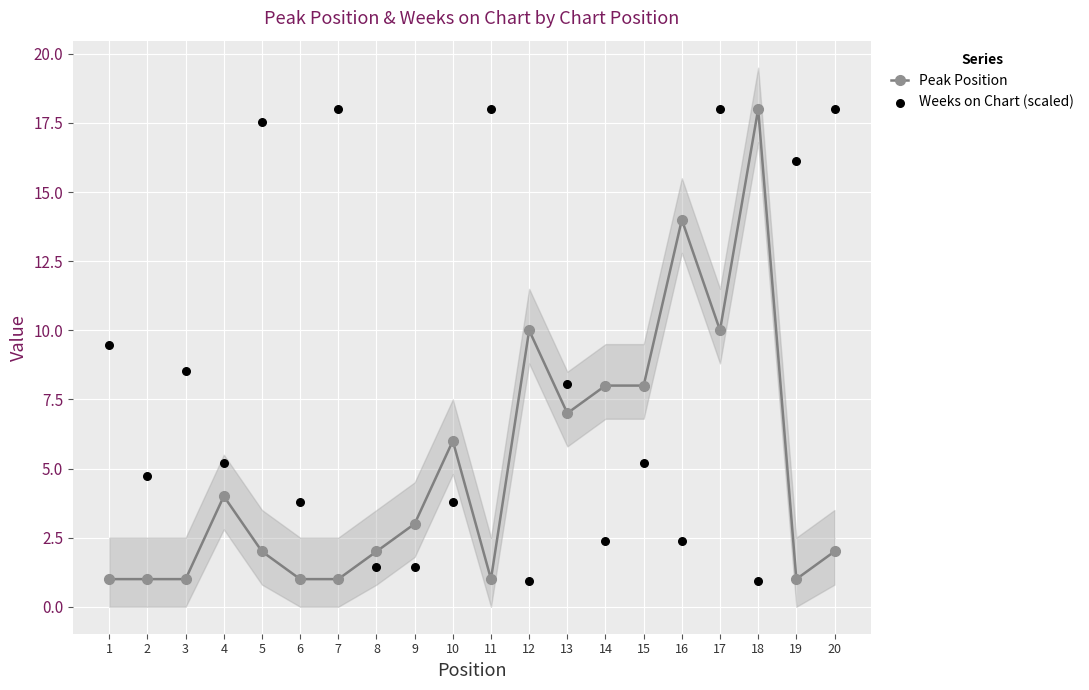

At how many categories does at least one series exceed 9?

10